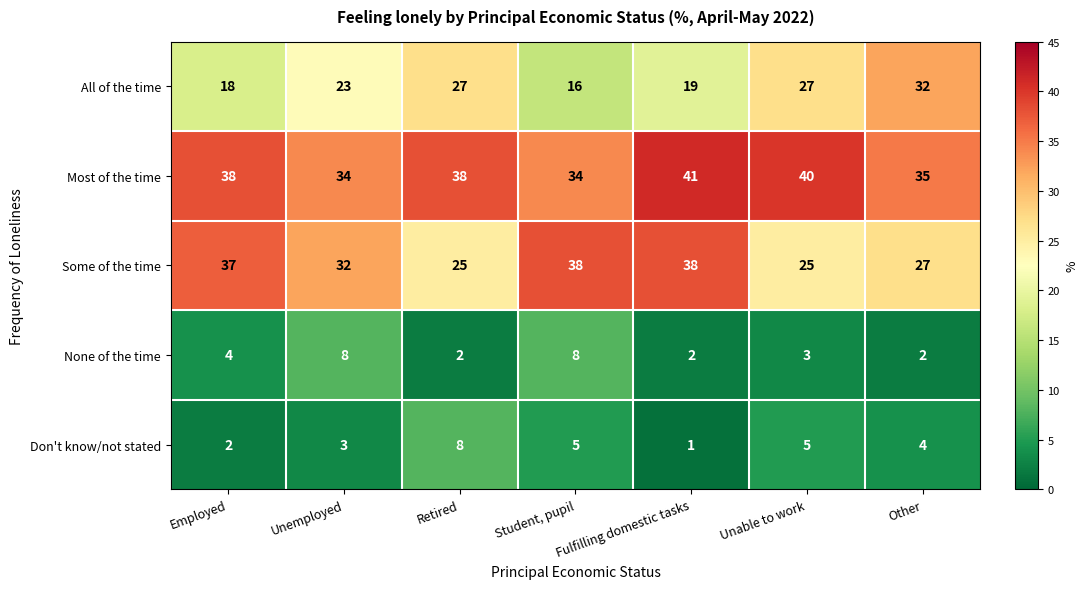

Rank the series at Unemployed from highest to lowest value.

Most of the time, Some of the time, All of the time, None of the time, Don't know/not stated